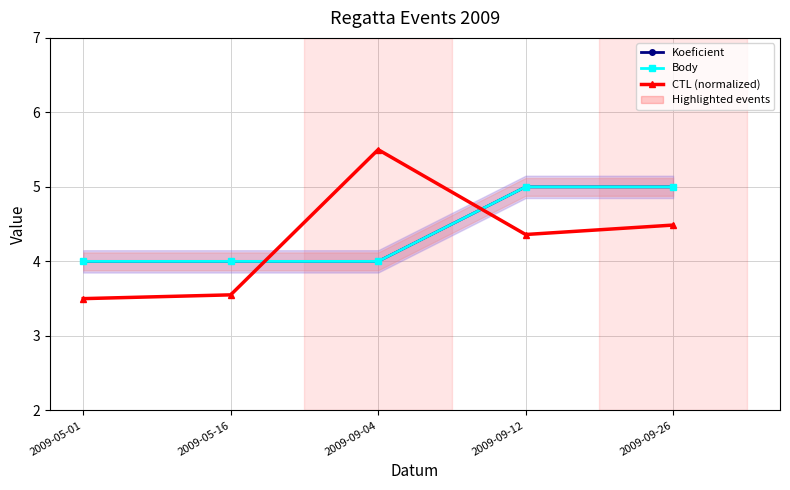

How many Body values are between 4 and 5?

5